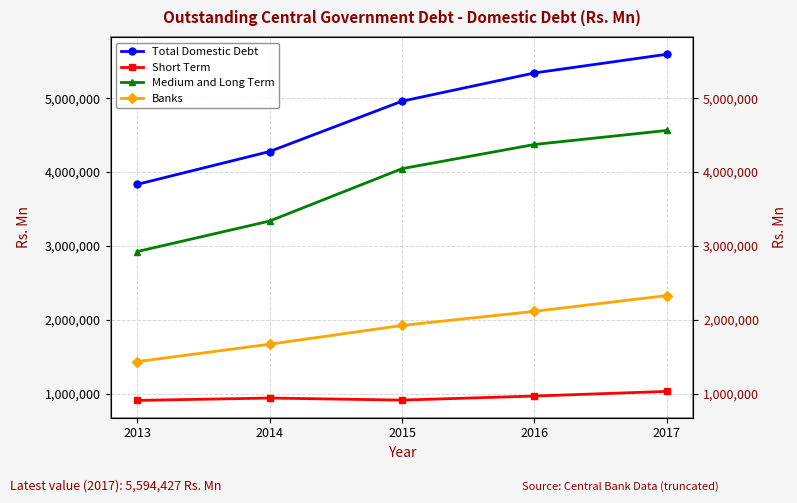

List the series in order of their peak value, highest first.

Total Domestic Debt, Medium and Long Term, Banks, Short Term